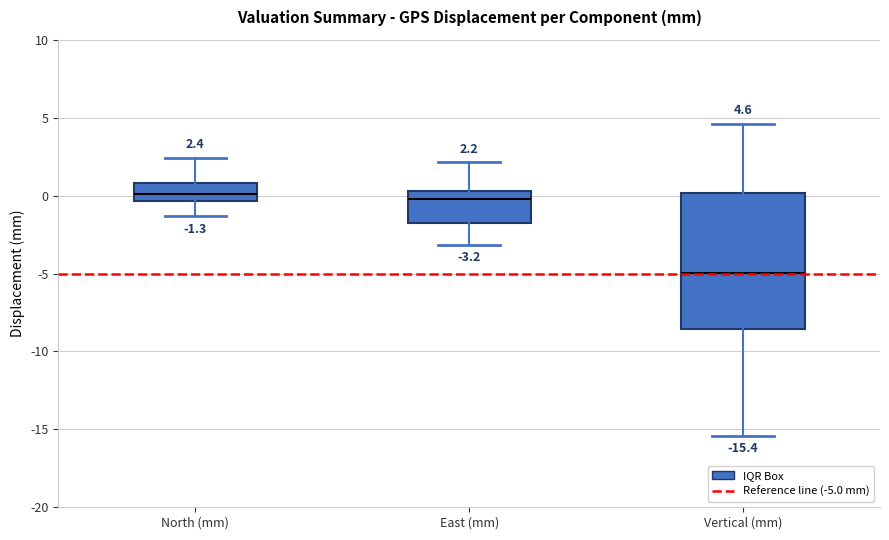

Comparing the boxes themselves (not the whiskers), which one is the tallest?

Vertical (mm)